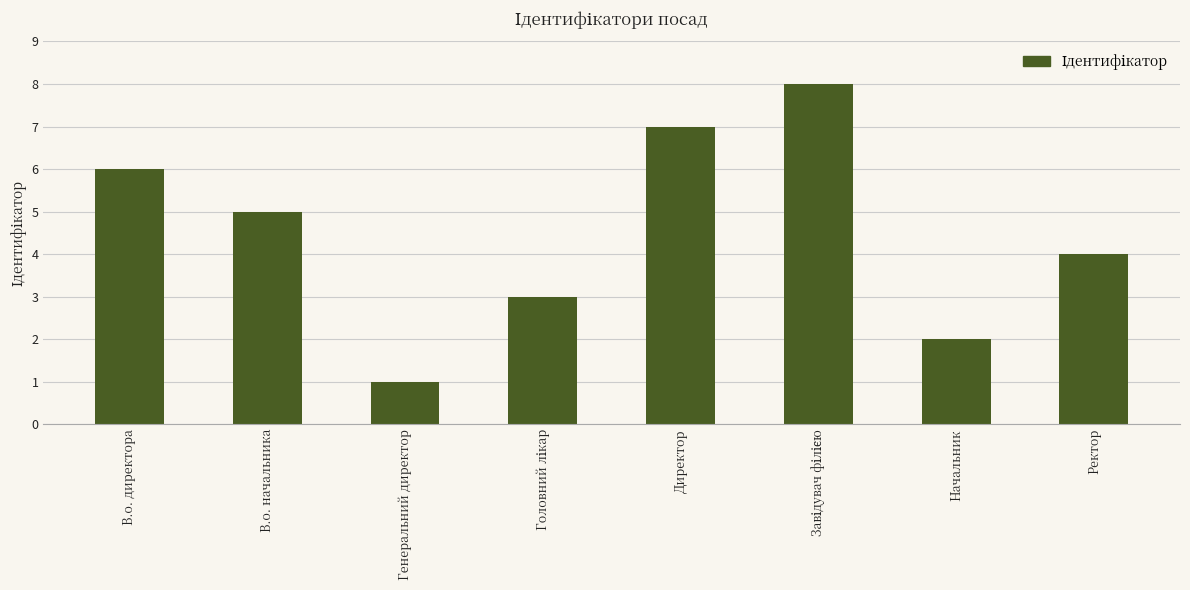

The chart shows a value of 1 at Начальник. True or false?

False